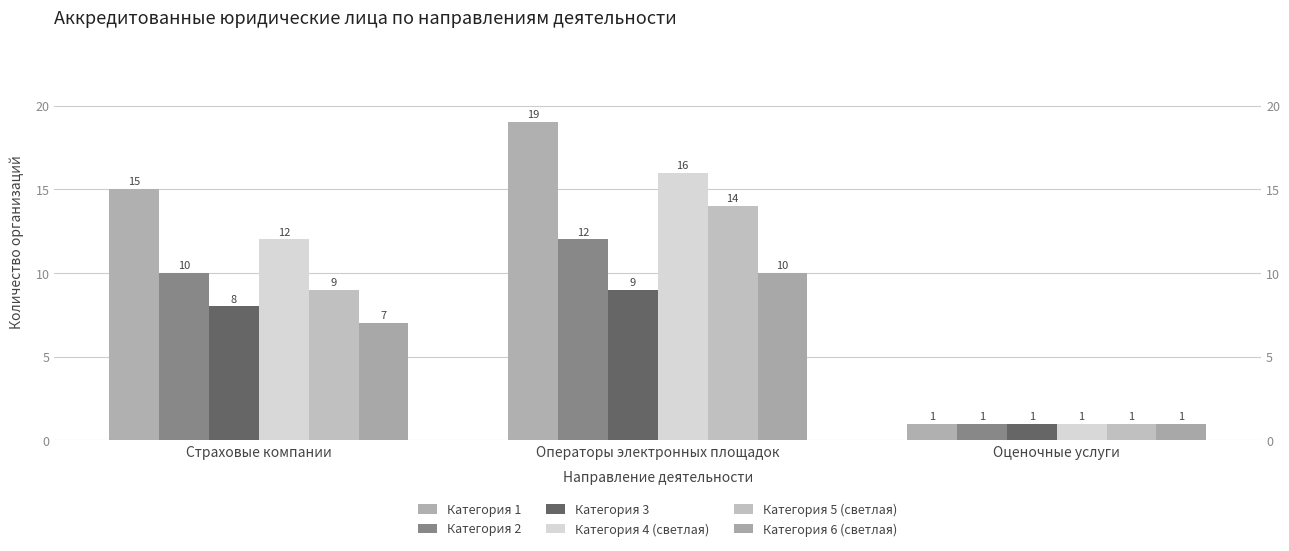

What are all the series names shown in the legend?

Категория 1, Категория 2, Категория 3, Категория 4 (светлая), Категория 5 (светлая), Категория 6 (светлая)